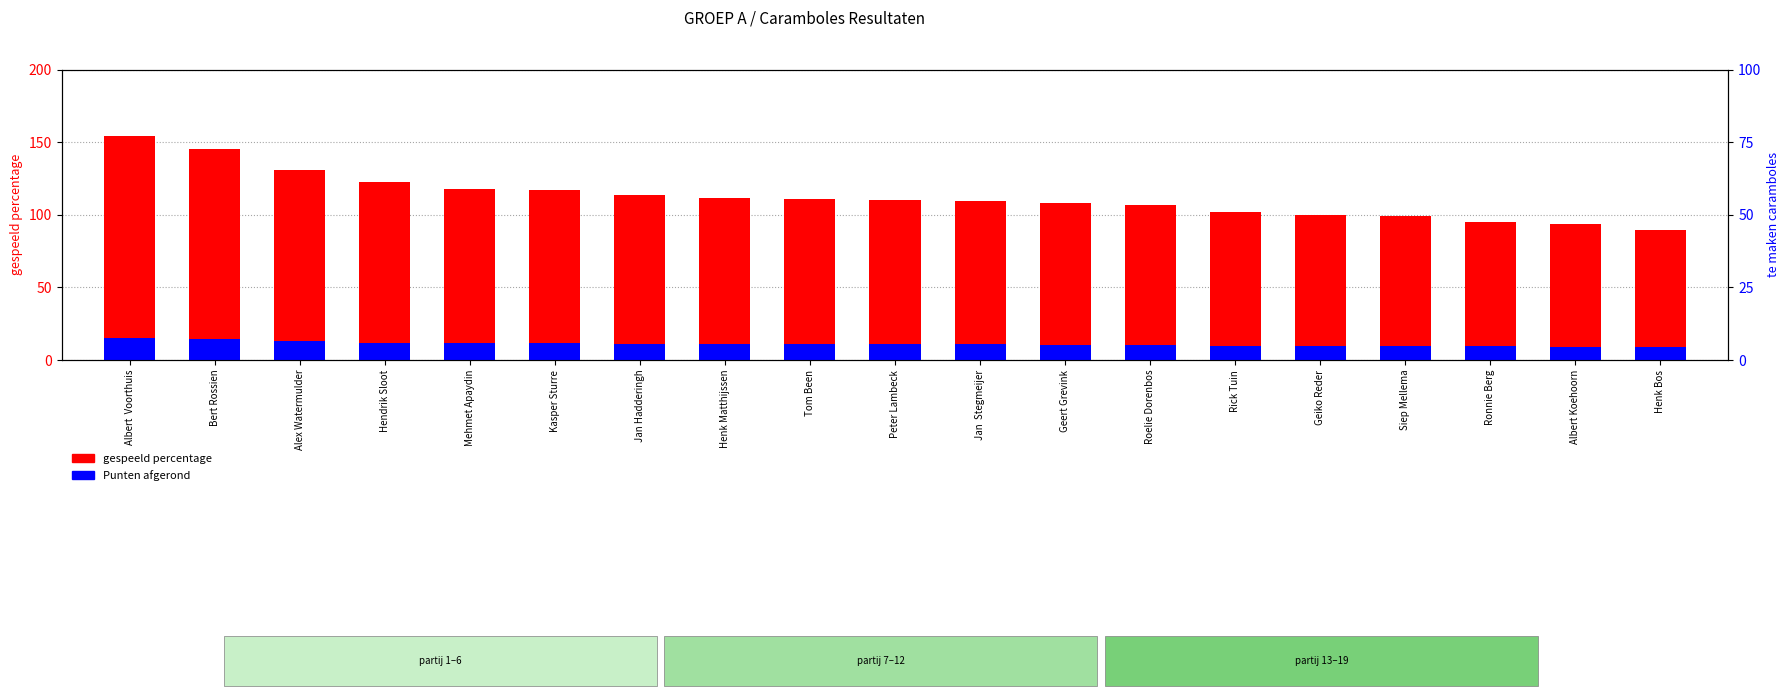

Which series has the widest spread of values?

gespeeld percentage